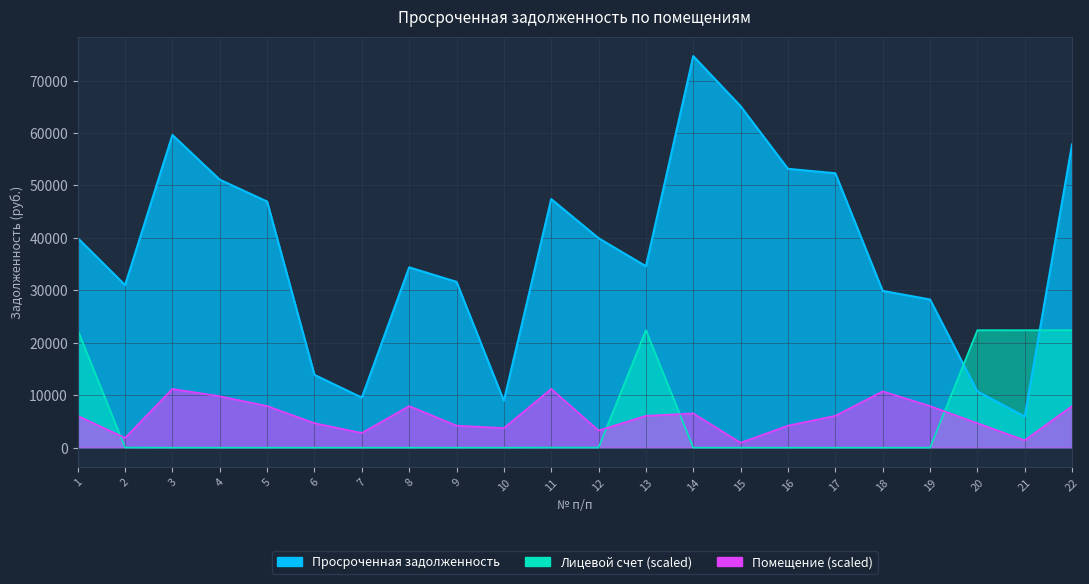

How many interior local valleys does the Просроченная задолженность series have?

5